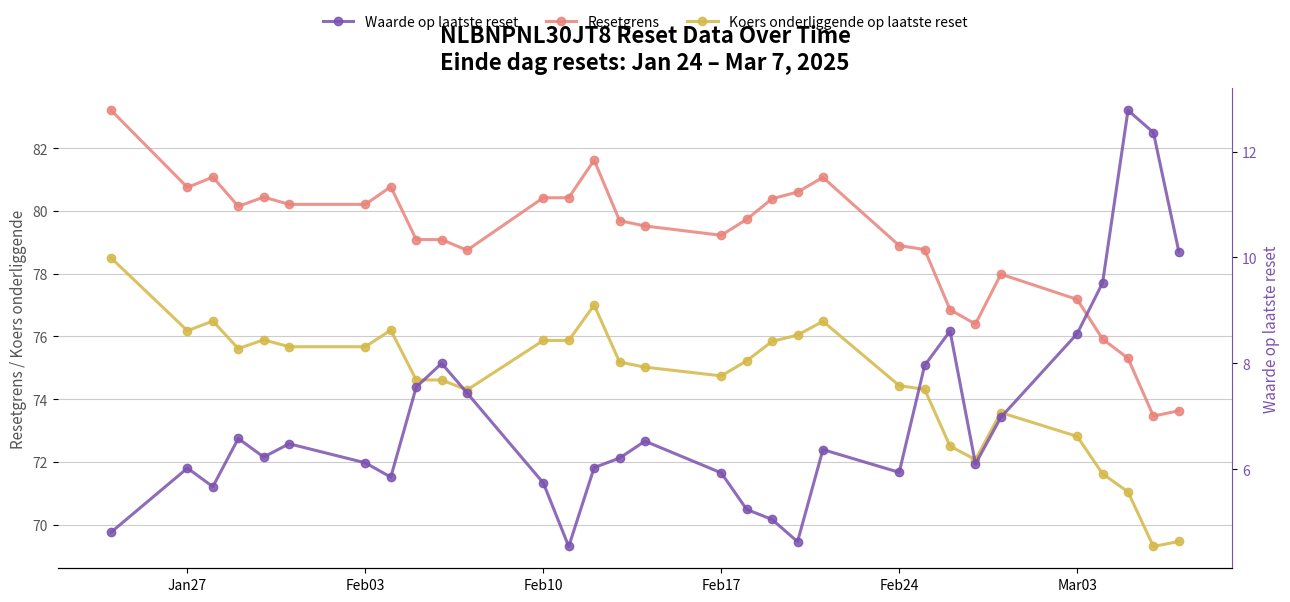

True or false: Resetgrens and Koers onderliggende op laatste reset intersect in this chart.

False